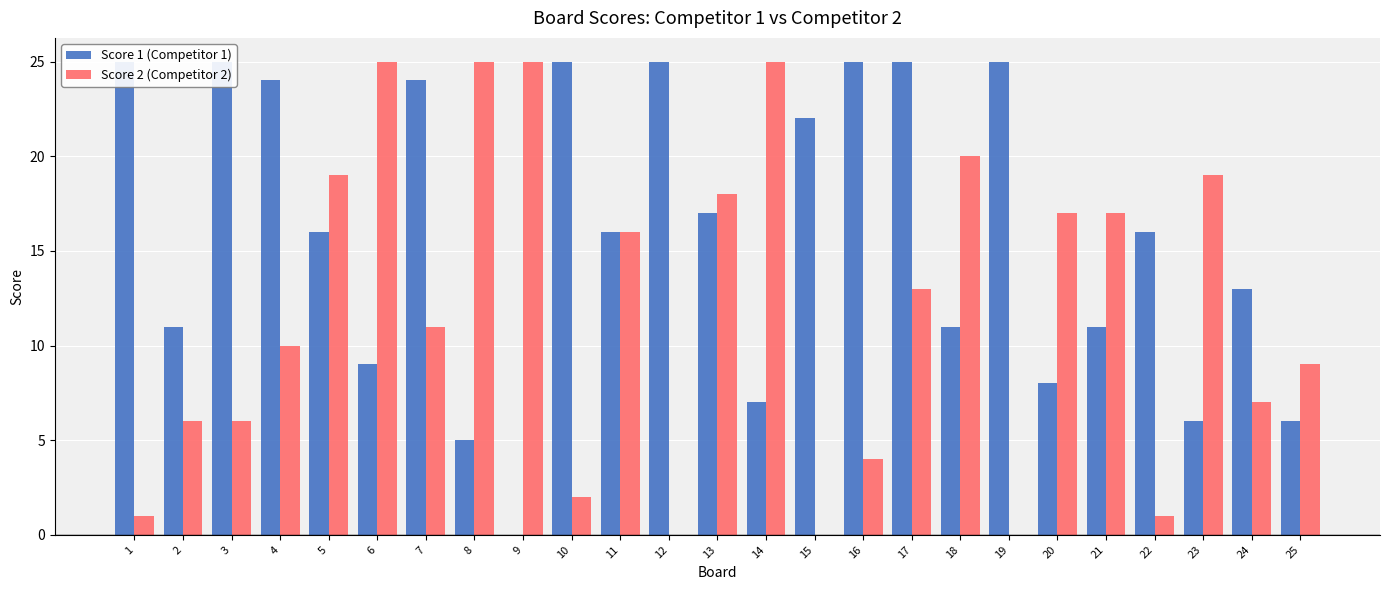

List the series in order of their peak value, highest first.

Score 1 (Competitor 1), Score 2 (Competitor 2)